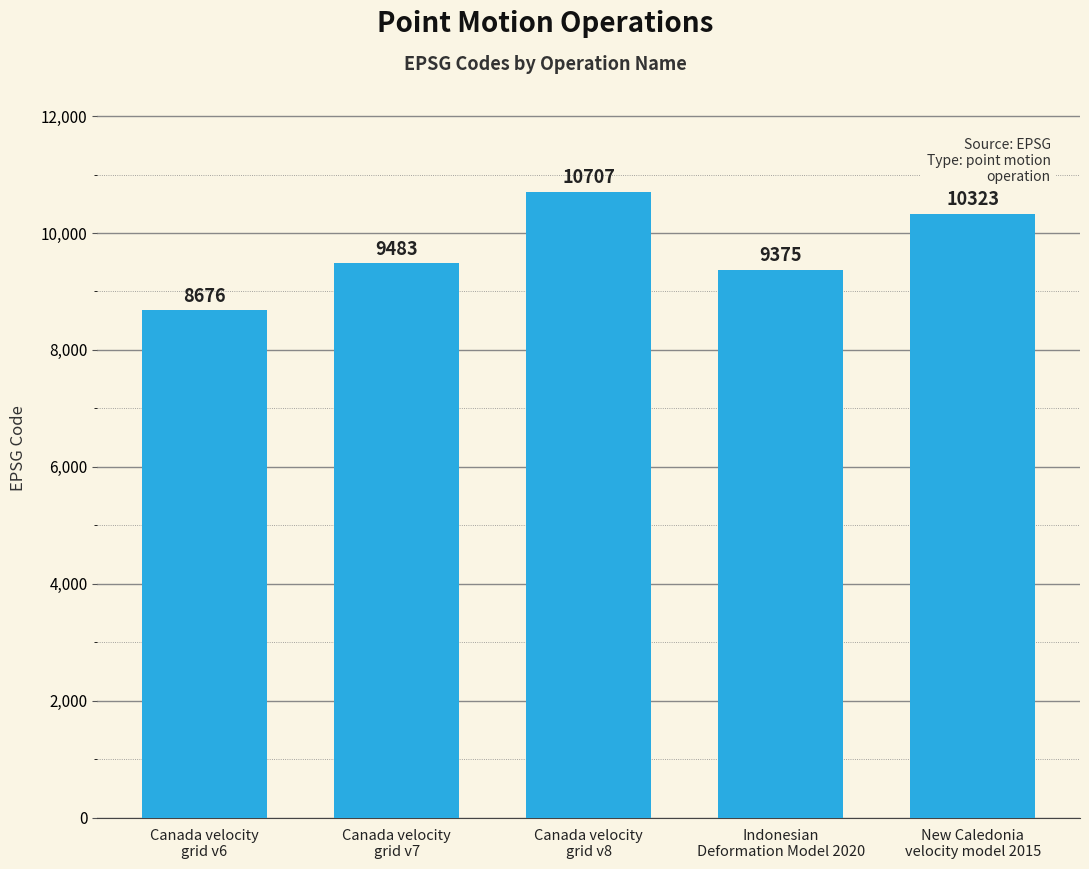

Rank the categories by value from lowest to highest.

Canada velocity
grid v6, Indonesian
Deformation Model 2020, Canada velocity
grid v7, New Caledonia
velocity model 2015, Canada velocity
grid v8